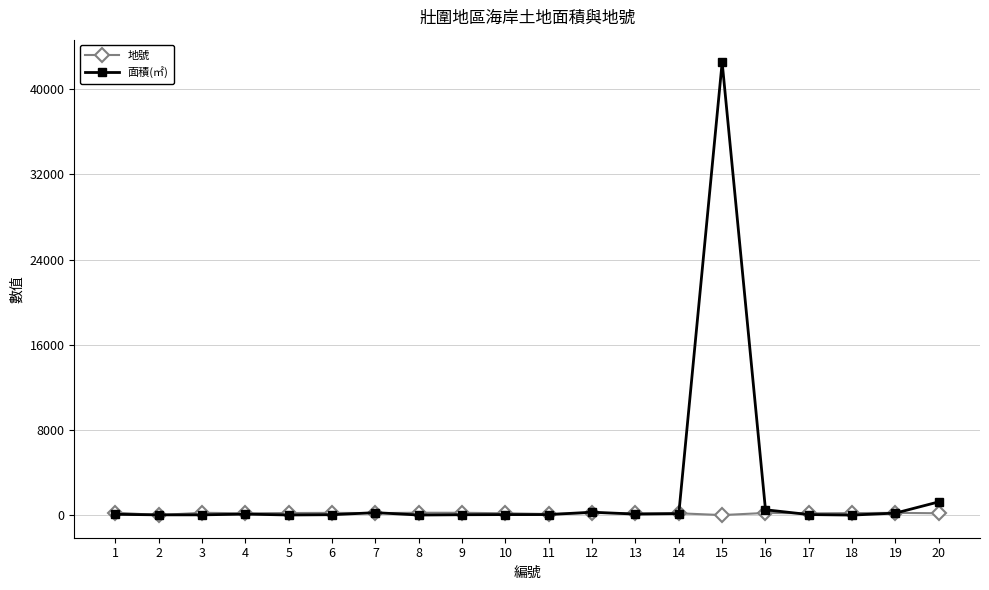

At how many categories does at least one series exceed 30871?

1